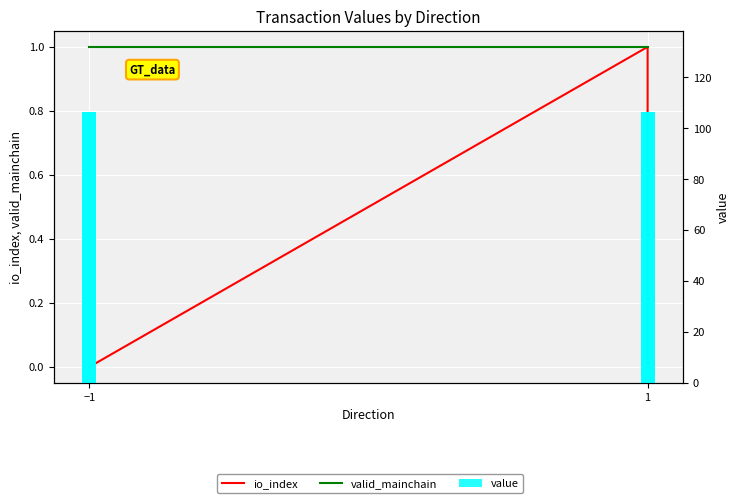

What are all the series names shown in the legend?

io_index, valid_mainchain, value